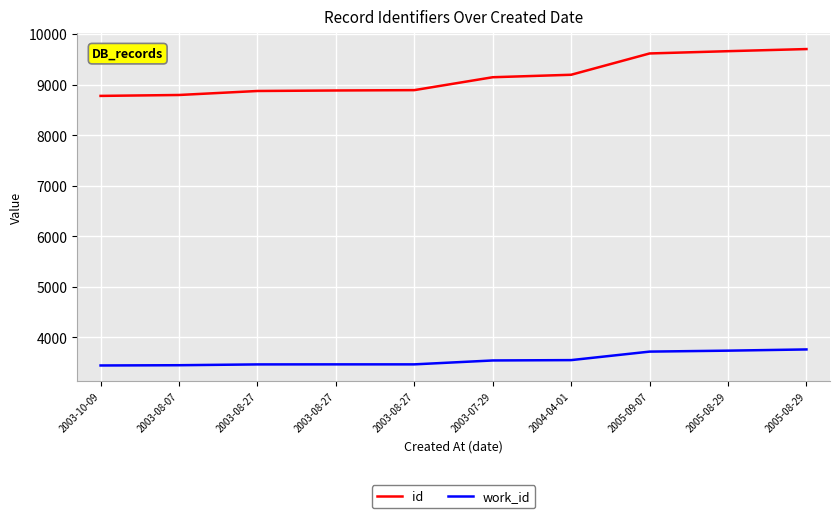

What is the sum of the id values at 2003-08-07 and 2005-08-29?

18496